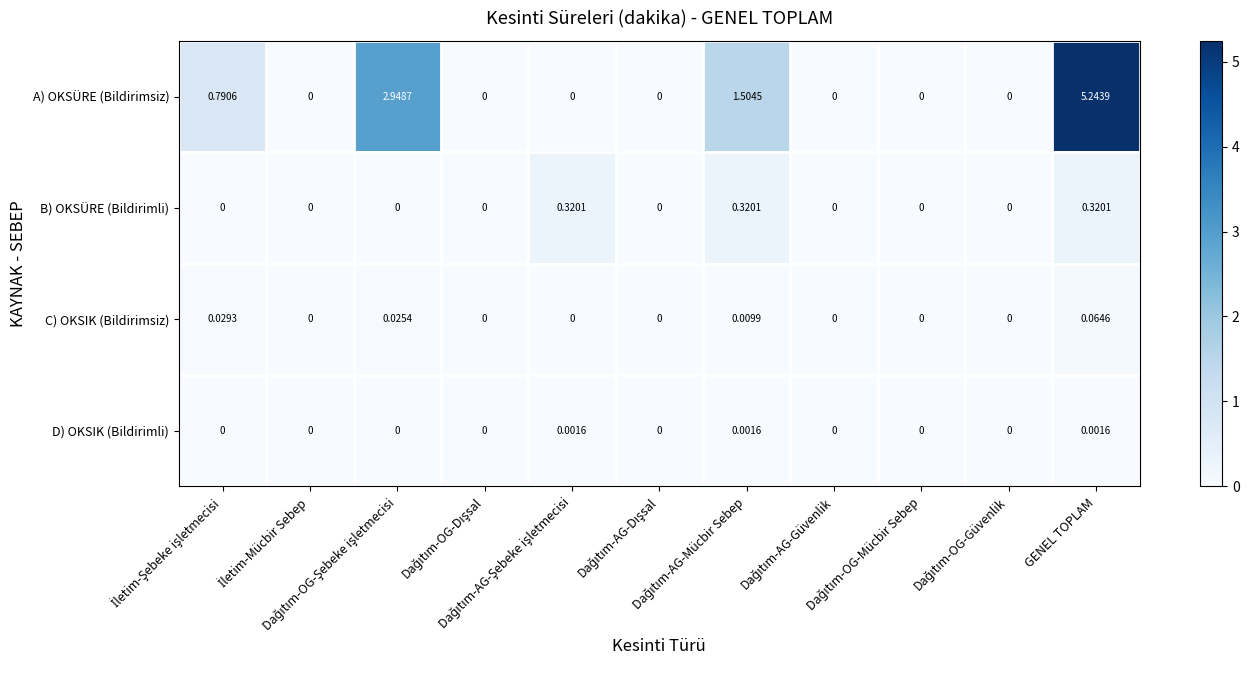

Which series has the largest range (max minus min)?

A) OKSÜRE (Bildirimsiz)